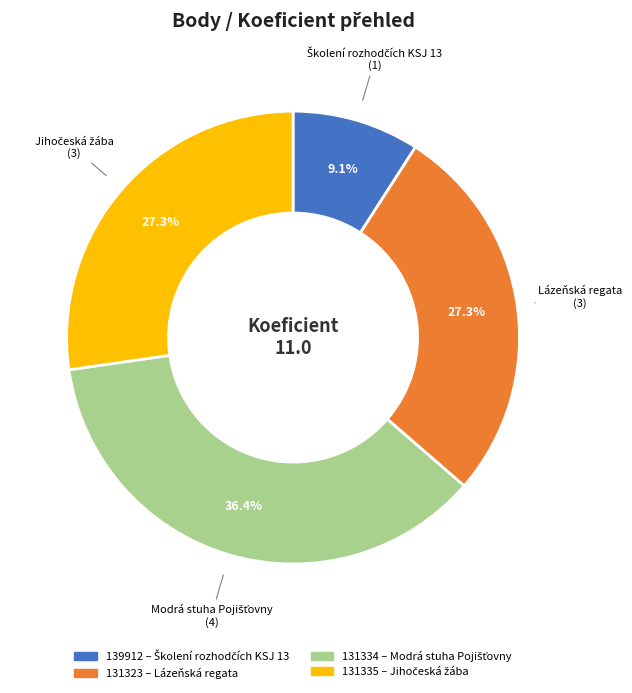

What is the ratio of the value at 131335 to the value at 131323?

1.0